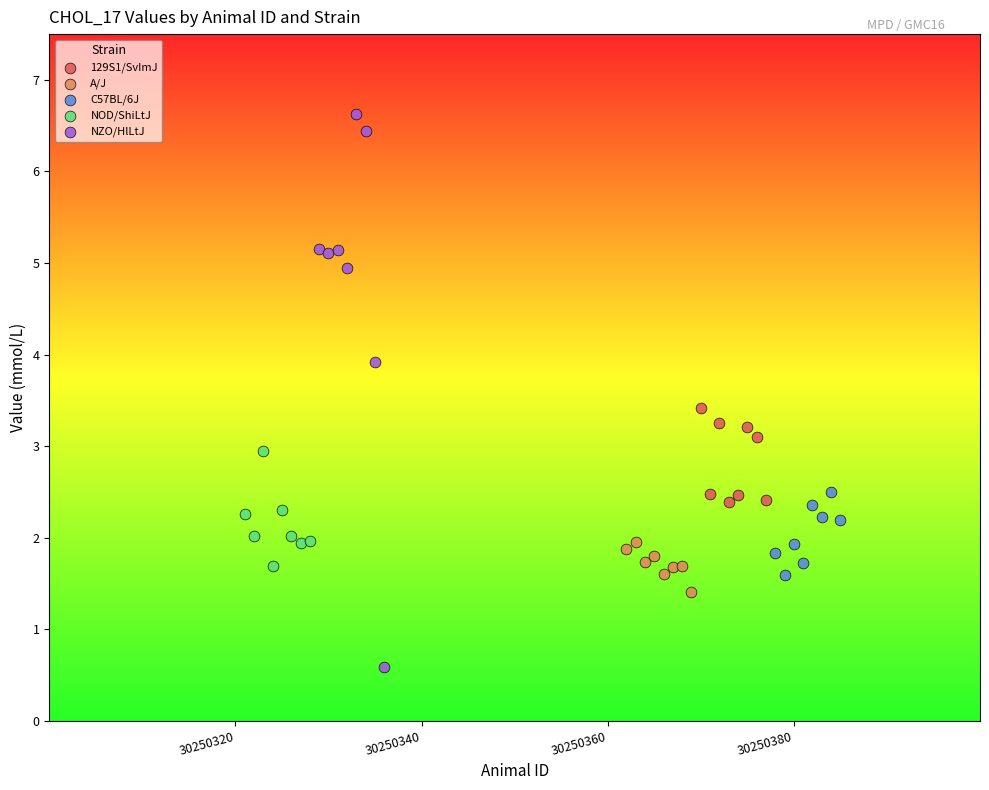

Which series has the largest Y range (max minus min)?

NZO/HlLtJ